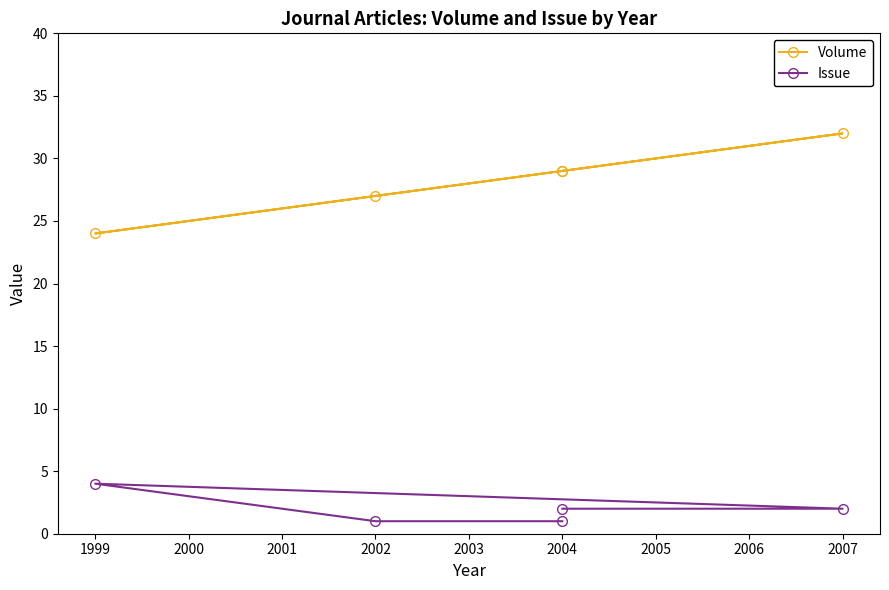

Which has a higher value, 2004 or 1999?

2004